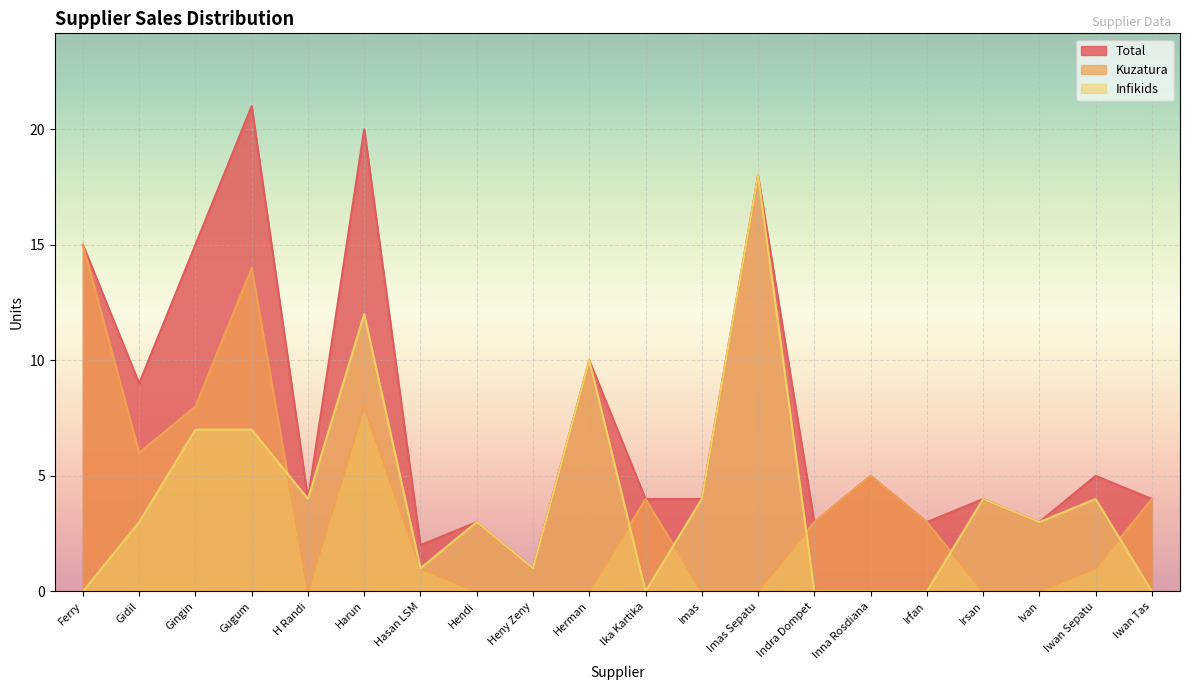

At which category is the sum across all series the highest?

Gugum